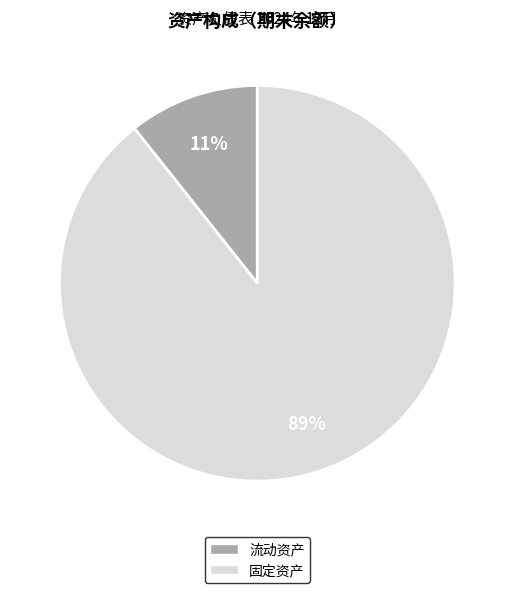

To the nearest percent, what portion does 流动资产 represent?

11%